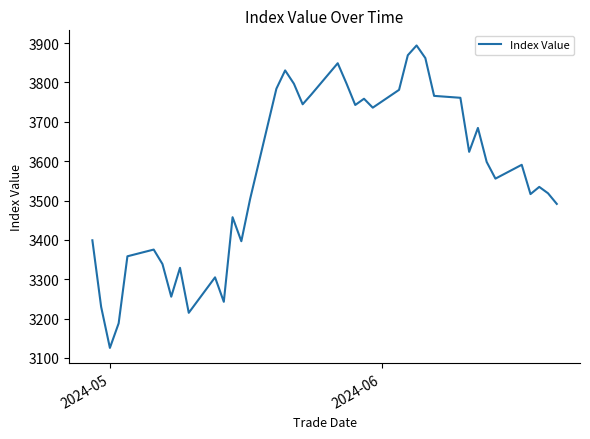

Count the number of data series in this chart.

1